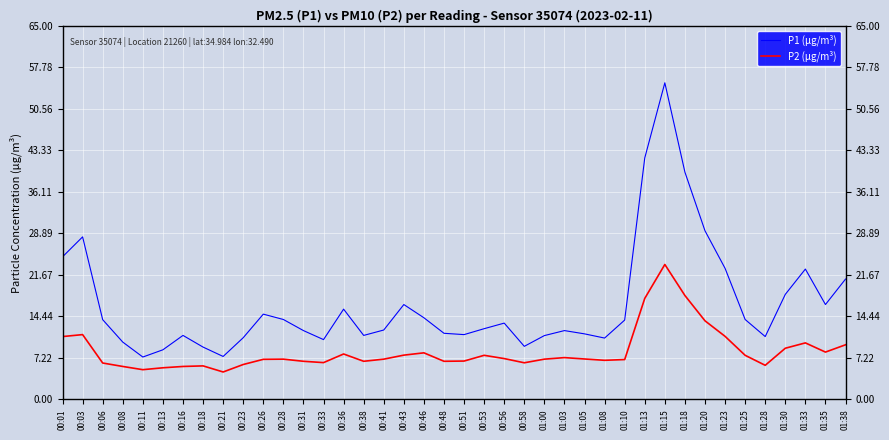

Which series has the largest total across all categories?

P1 (μg/m³)